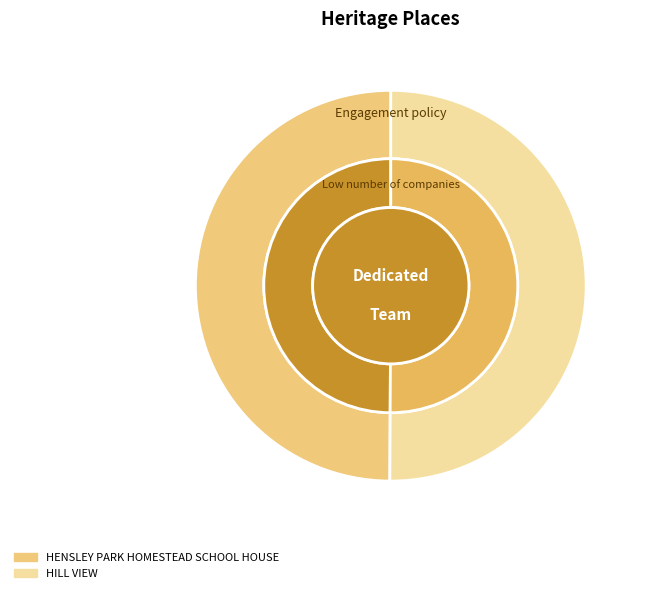

Approximately how many times larger is the value at HENSLEY PARK HOMESTEAD SCHOOL HOUSE compared to HILL VIEW?

1.0